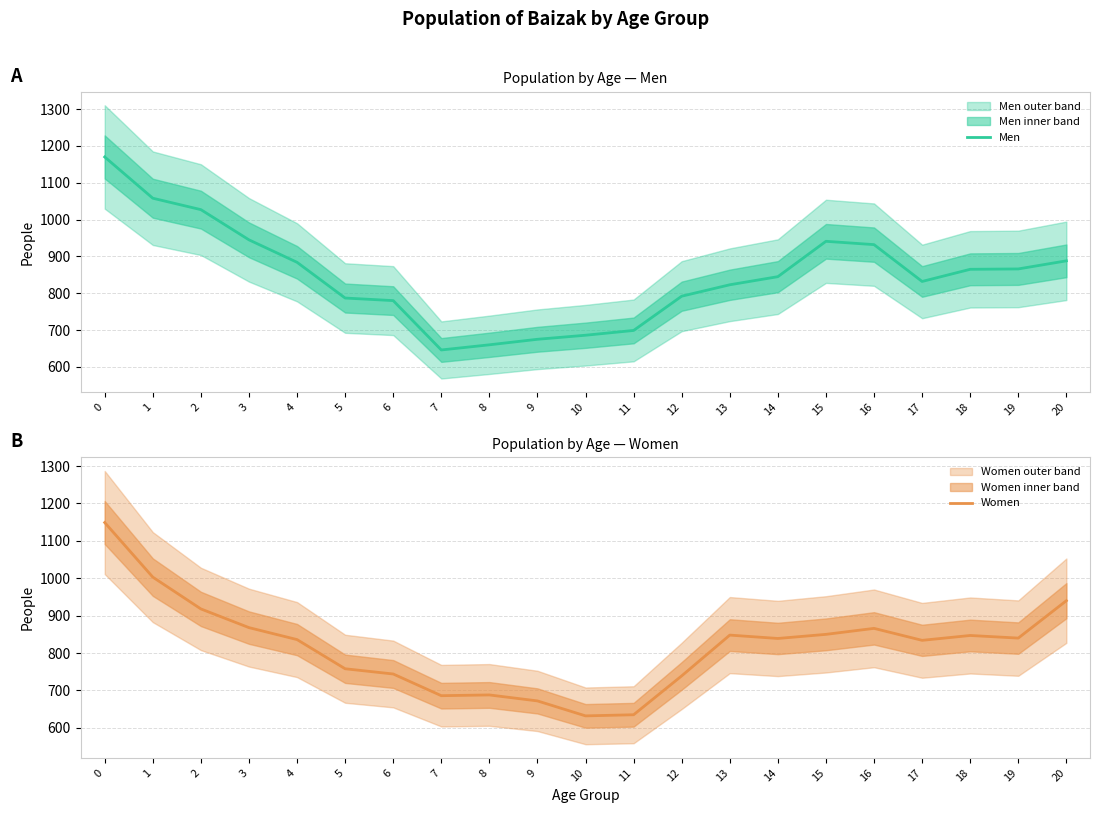

Reading right to left, transcribe all the data shown in this chart.

Men: 20=888	19=866	18=865	17=832	16=932	15=941	14=845	13=823	12=792	11=699	10=686	9=675	8=660	7=646	6=780	5=787	4=884	3=945	2=1027	1=1058	0=1170
Women: 20=940	19=840	18=847	17=834	16=866	15=850	14=839	13=848	12=739	11=635	10=632	9=672	8=688	7=686	6=744	5=758	4=836	3=868	2=918	1=1003	0=1149